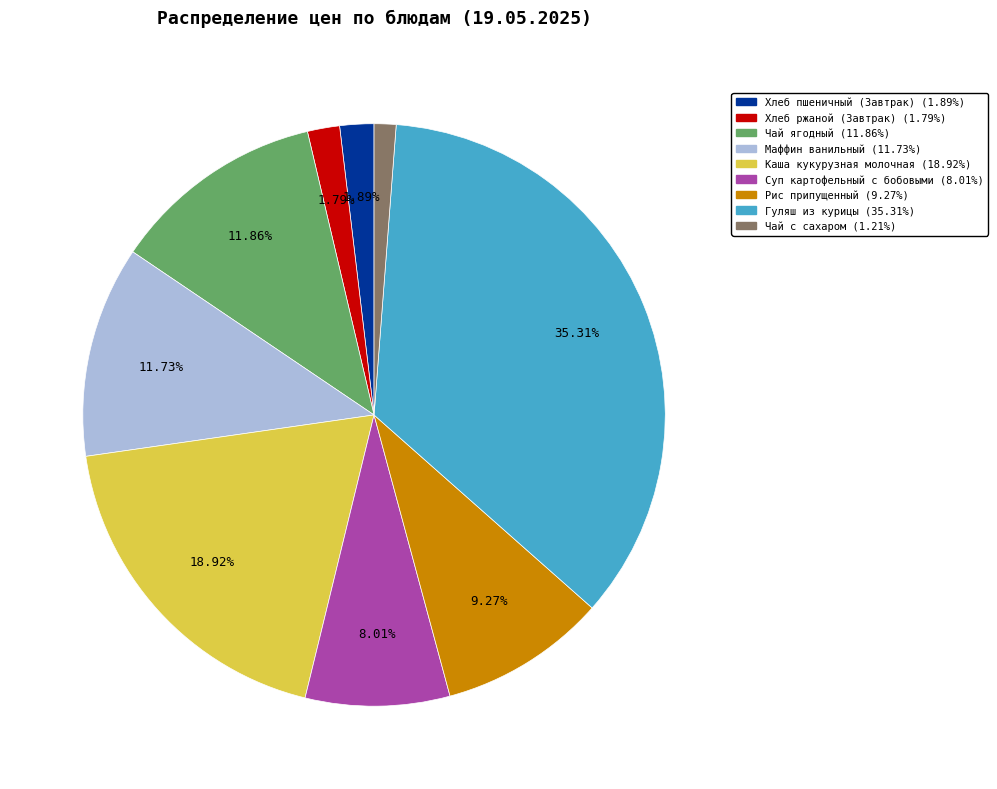

Which slice is the smallest?

Чай с сахаром